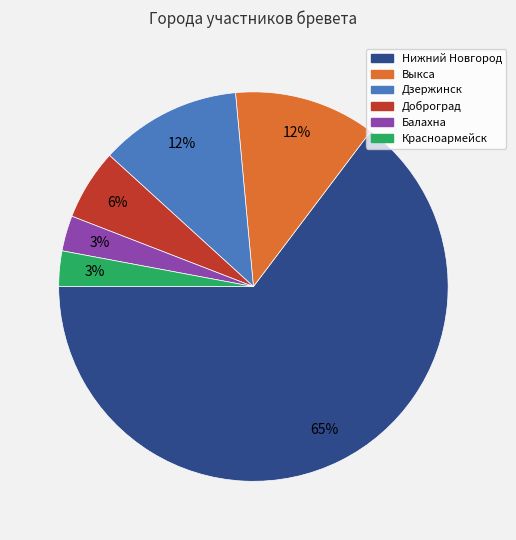

Which slice is the largest?

Нижний Новгород